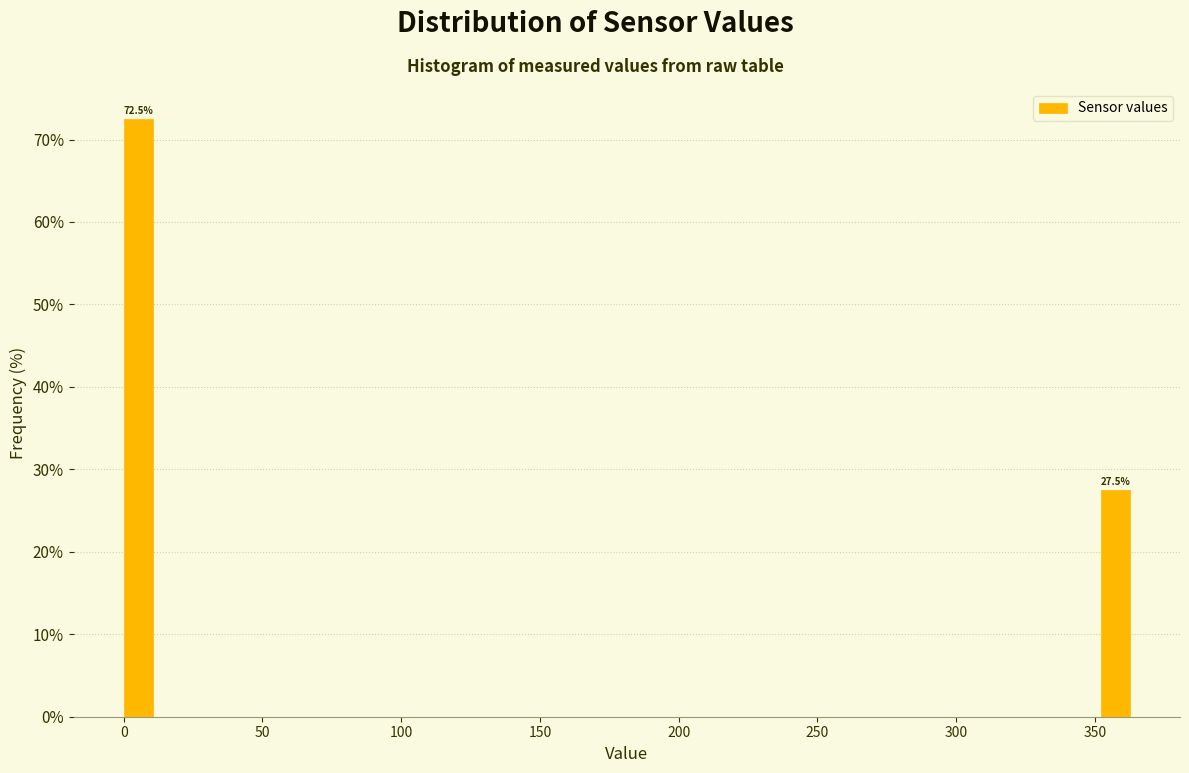

Read against the x-axis, roughly where is the centre of the tallest bar?

5